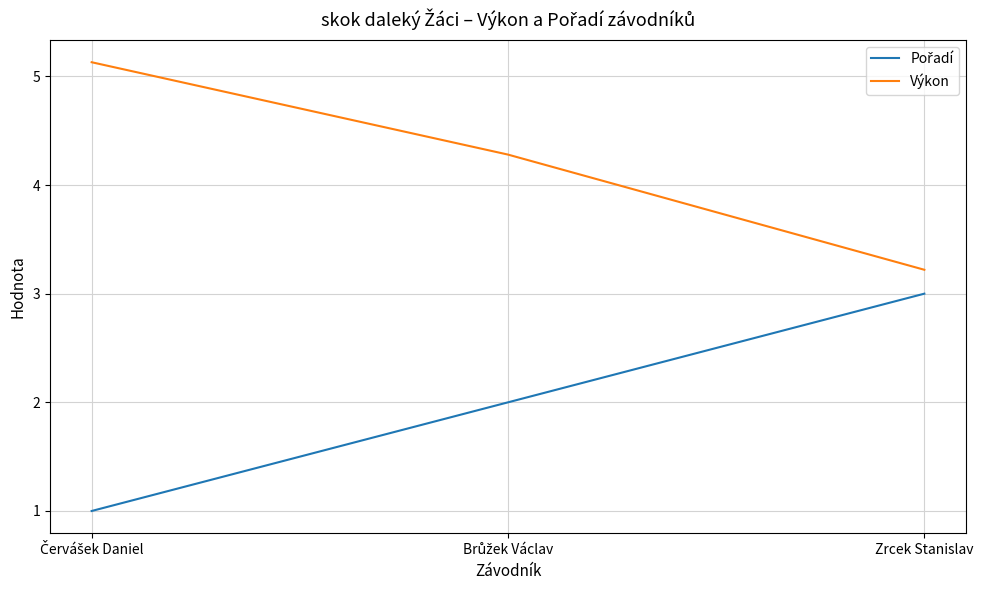

Read the Výkon value at Zrcek Stanislav.

3.2